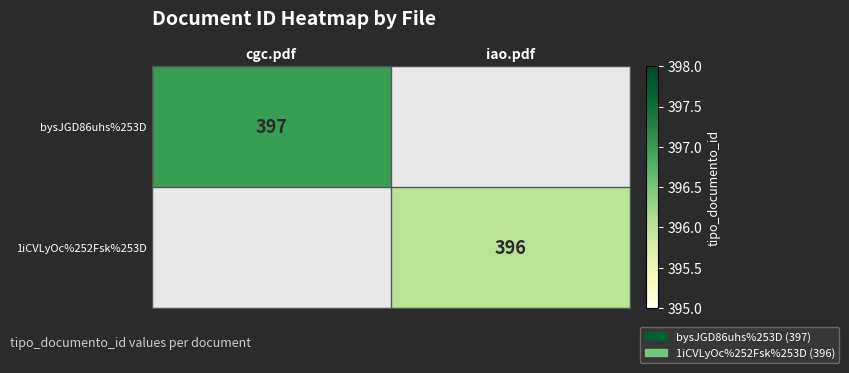

The value of bysJGD86uhs%253D at cgc.pdf is 599. True or false?

False